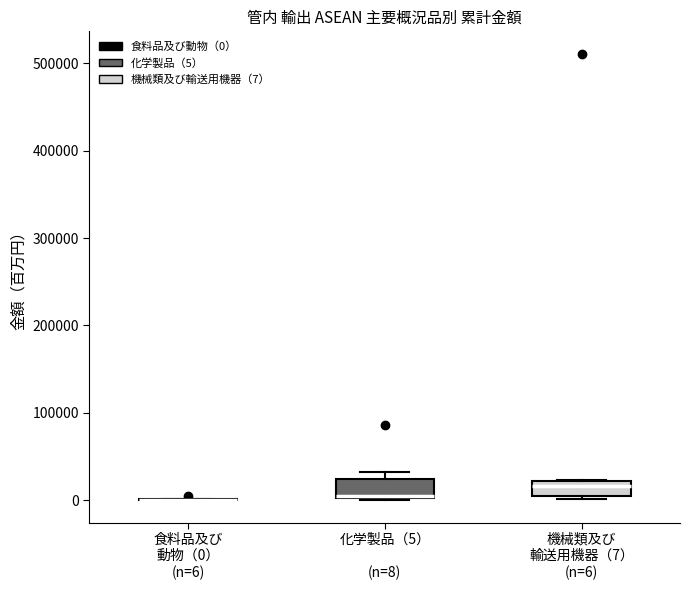

Where is the upper edge of the box for 機械類及び 輸送用機器（7） (n=6) on the y-axis? The values are not printed on the chart, so give them approximately, as read against the axis.

20000